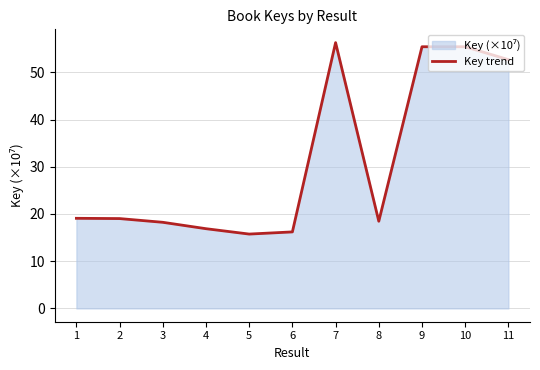

Does the chart display data point markers on the line(s)?

No